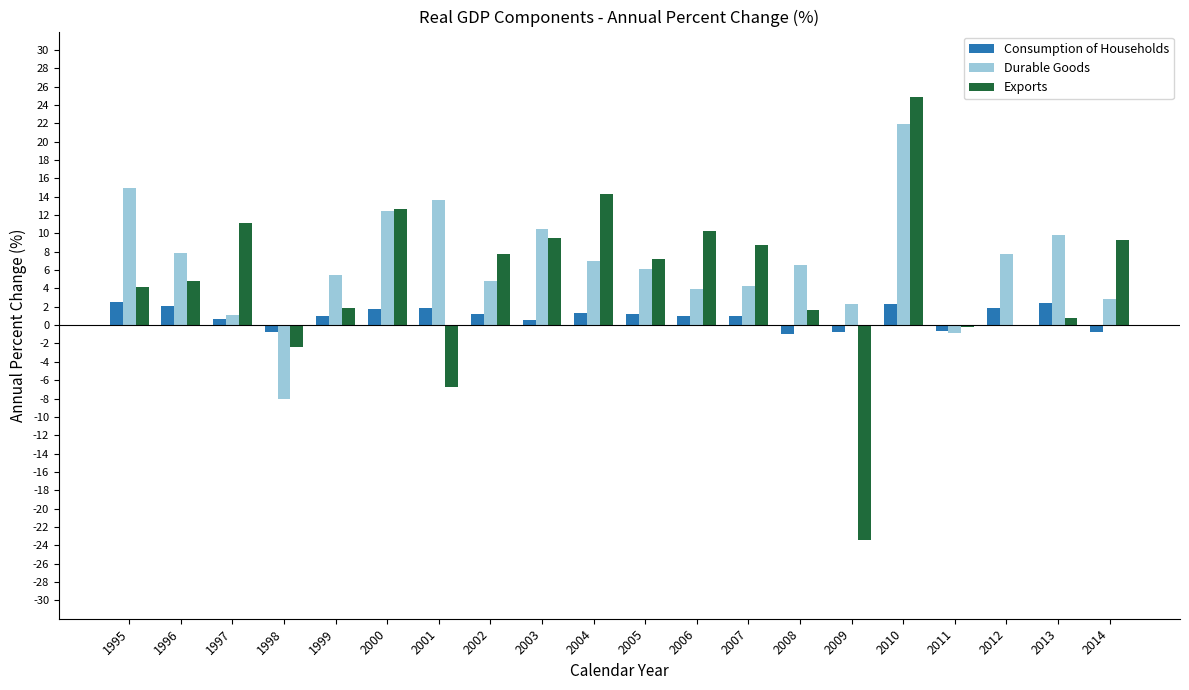

Is it true that Consumption of Households equals 0.6 at 2003?

True